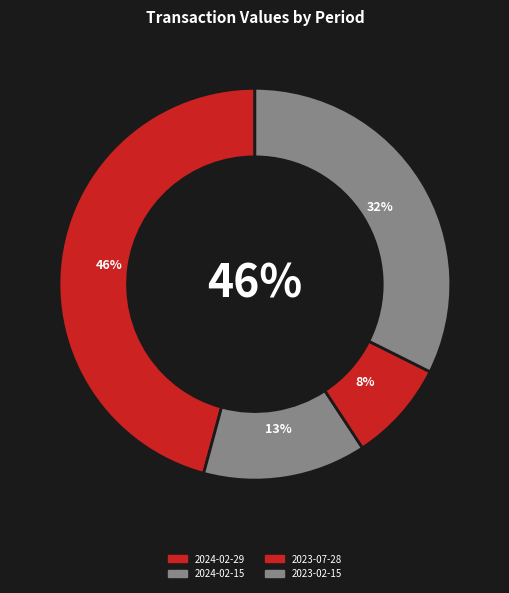

The 2023-07-28 slice represents 8% of the pie. True or false?

True